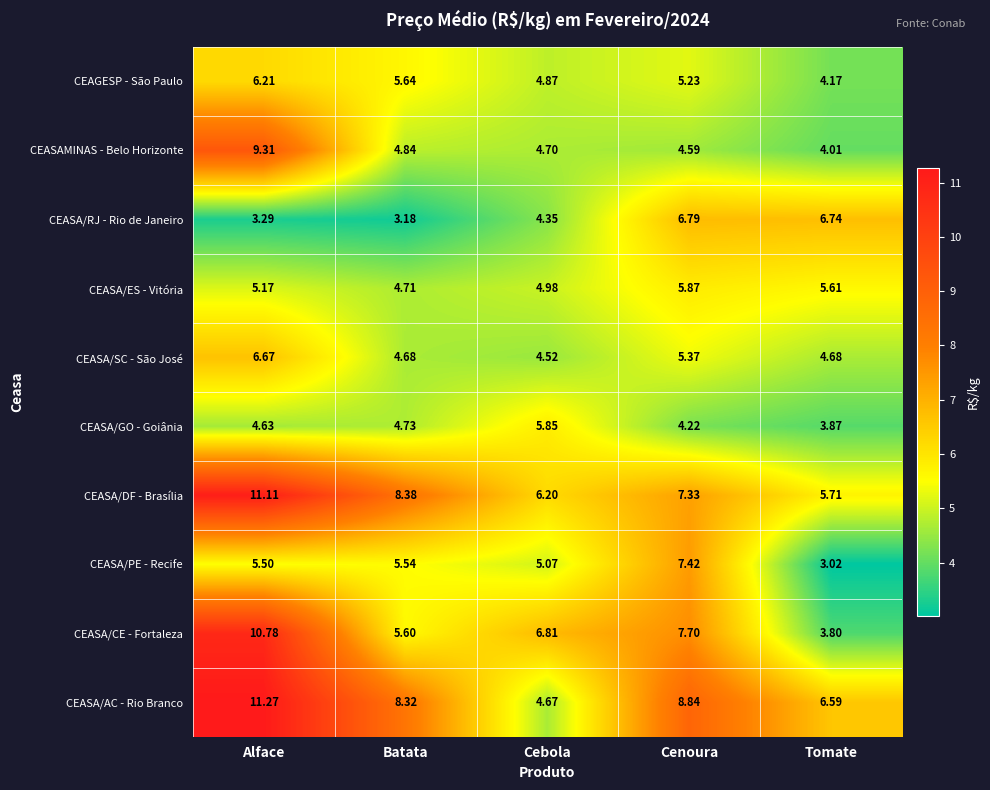

At which category does the chart reach its minimum across all series?

Tomate